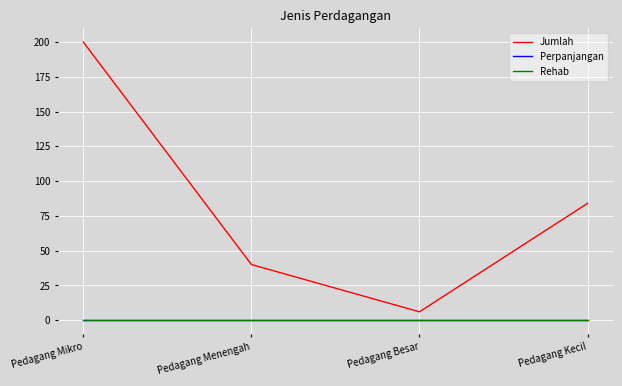

Between Pedagang Besar and Pedagang Kecil, which series saw the biggest shift?

Jumlah